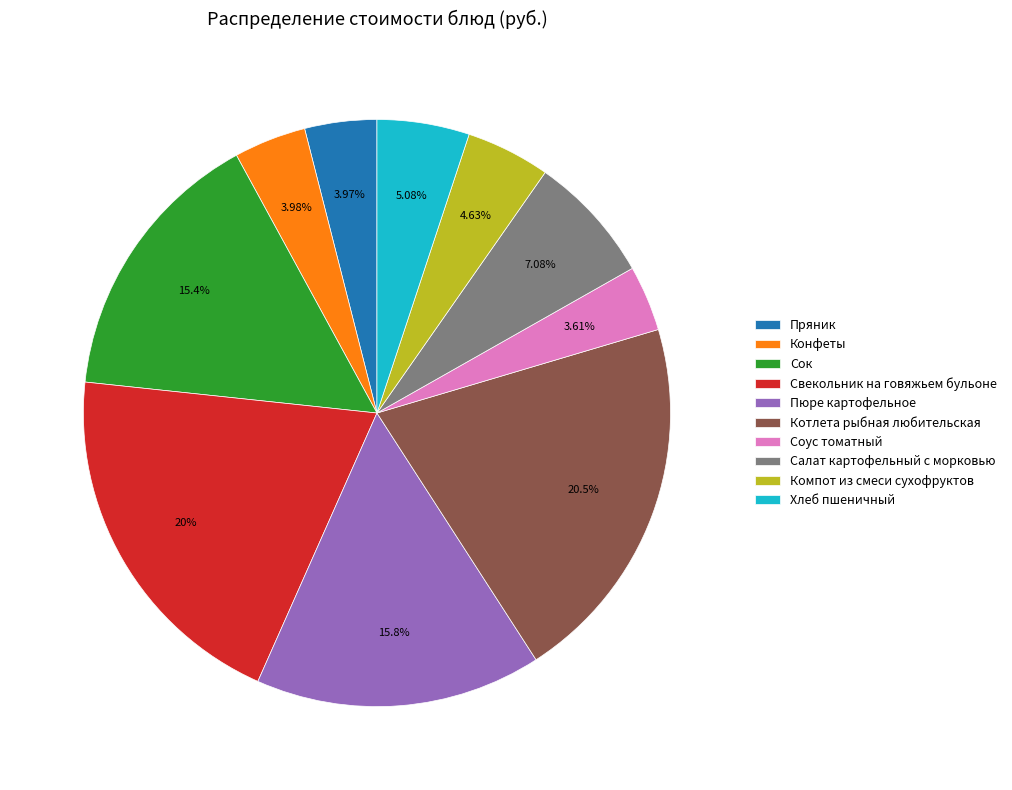

Does Хлеб пшеничный represent more than half of the total?

No